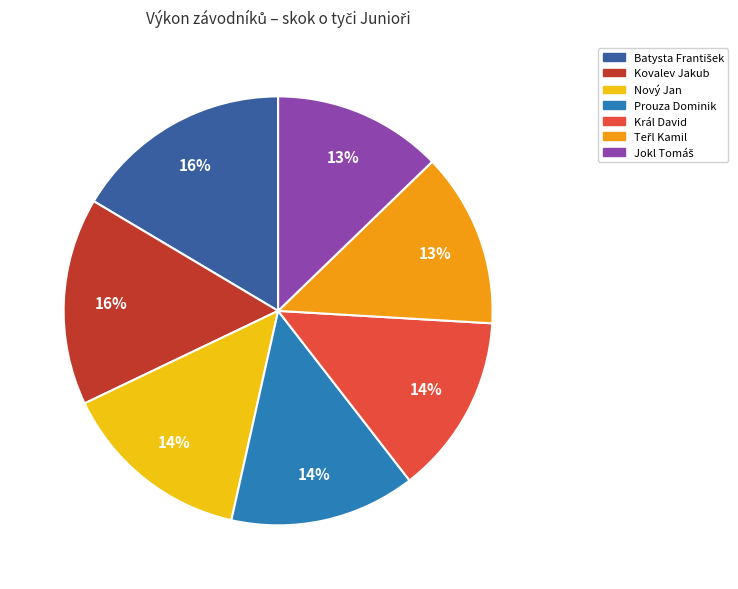

To the nearest percent, what portion does Prouza Dominik represent?

14%